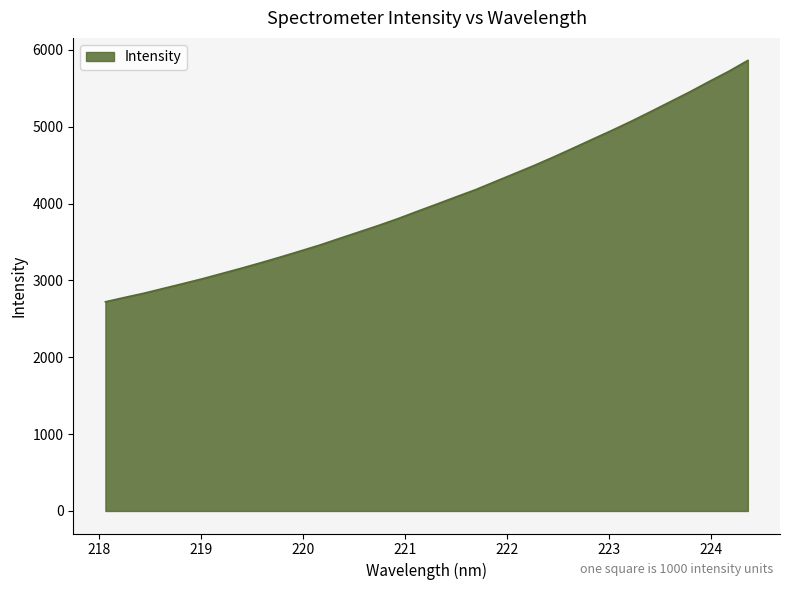

What is the average value?

4063.5